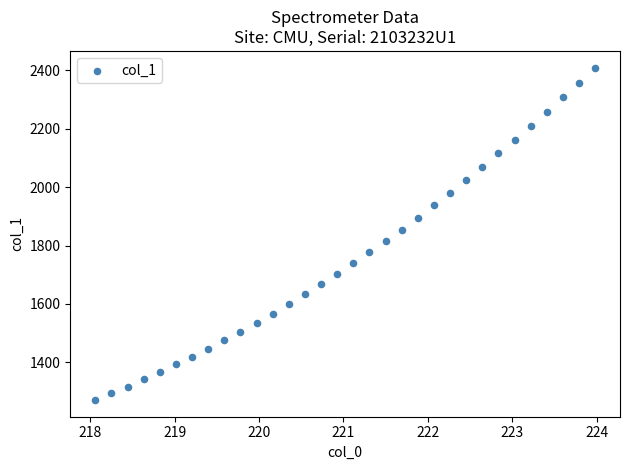

What is the range of Y values (max minus min)?

1139.7